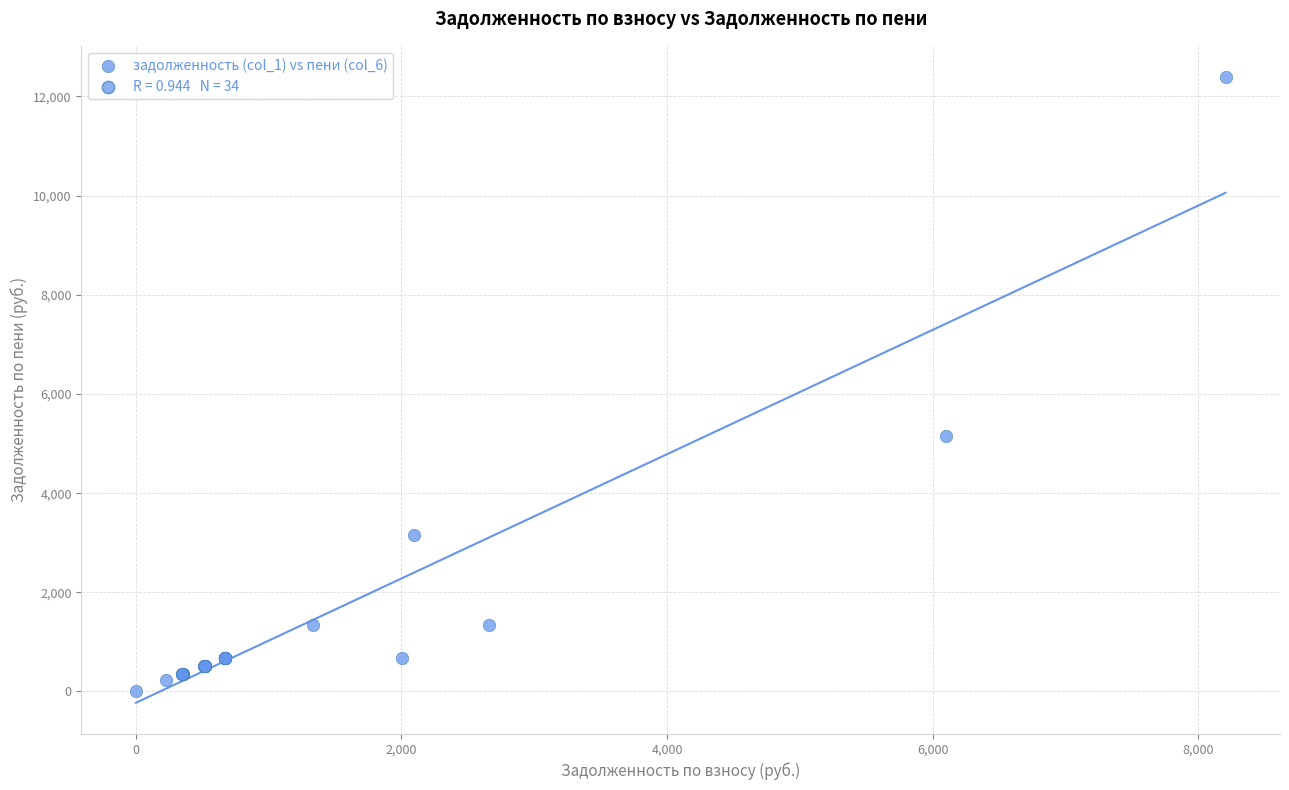

What Y value in the scatter plot is closest to 6194?

5148.0